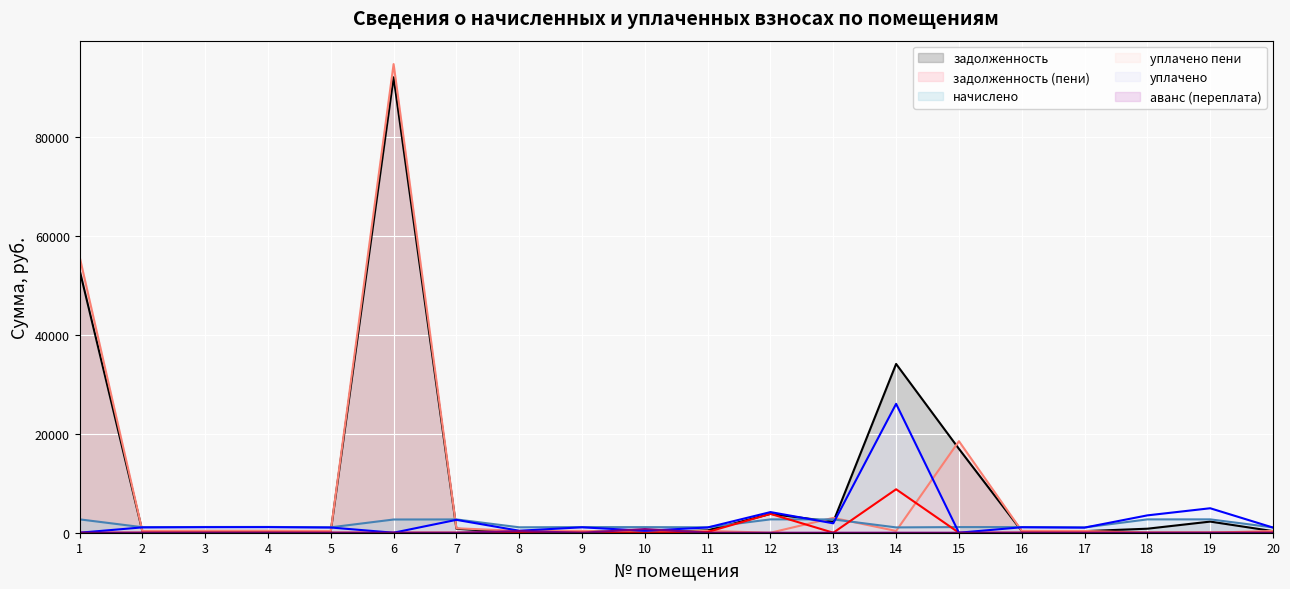

How many values in the задолженность series are below 479?

10